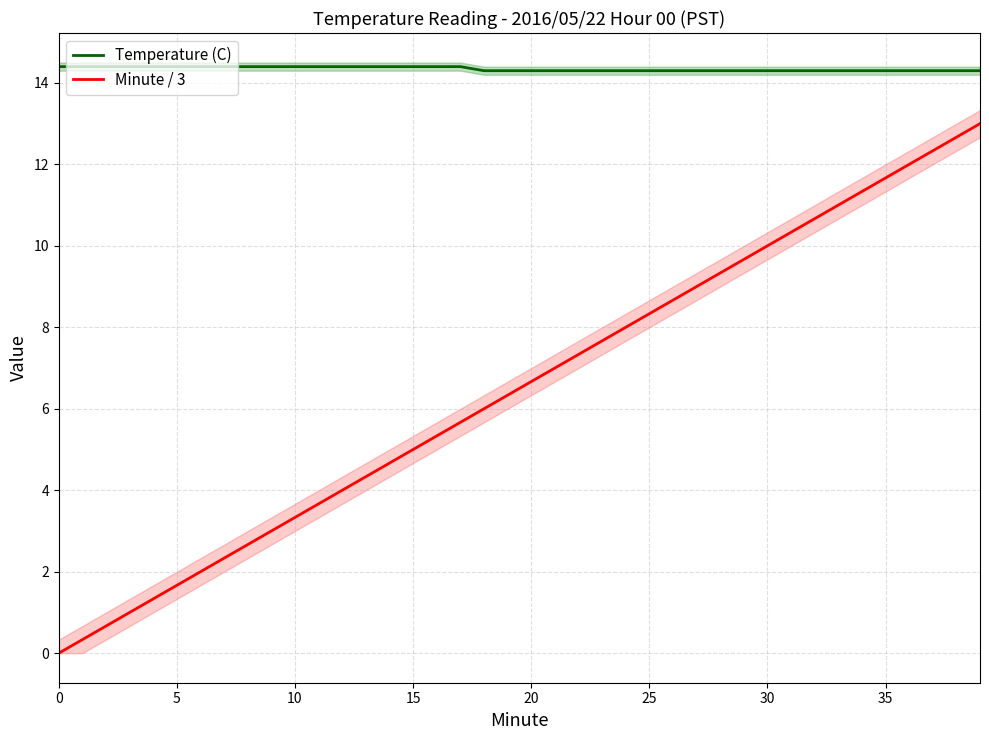

What are all the series names shown in the legend?

Temperature (C), Minute / 3